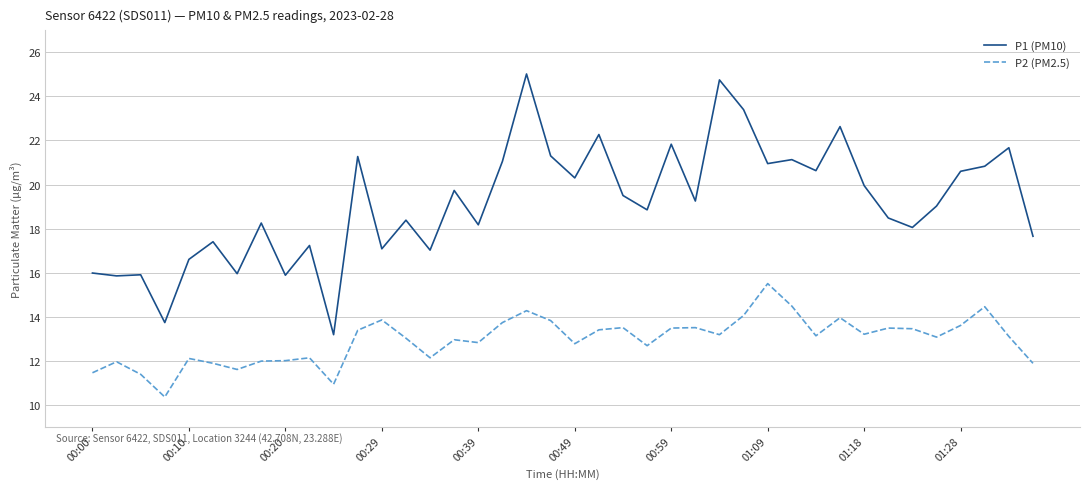

List the series in order of their peak value, highest first.

P1 (PM10), P2 (PM2.5)